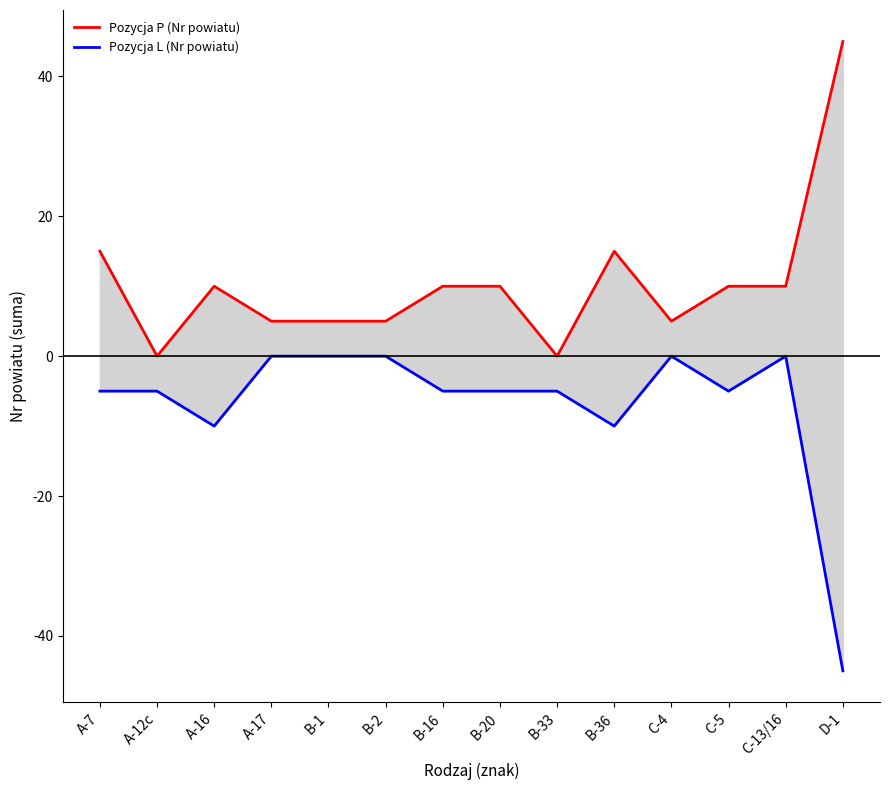

What is the label of the 6th point from the left?

B-2